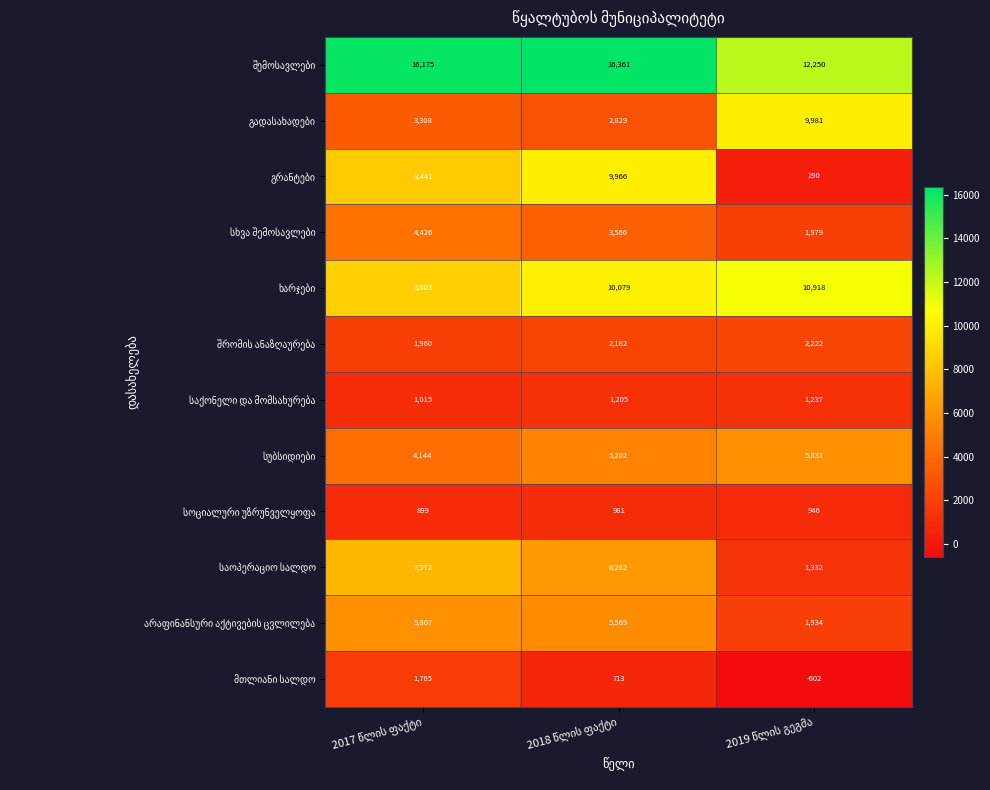

What is the maximum value shown in the chart?

16361